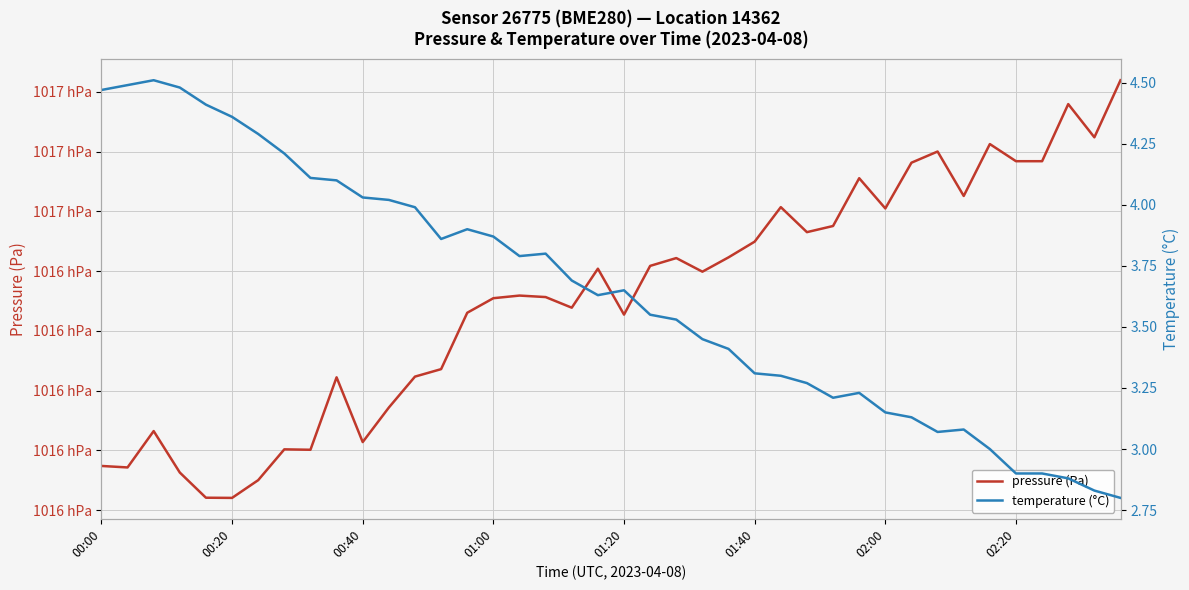

Is it true that pressure (Pa) equals 101632.3 at 12?

True